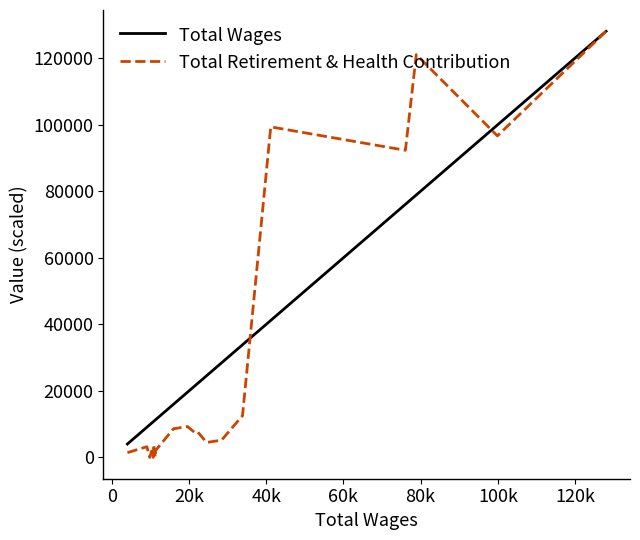

How many data points in Total Wages are less than 19602?

11